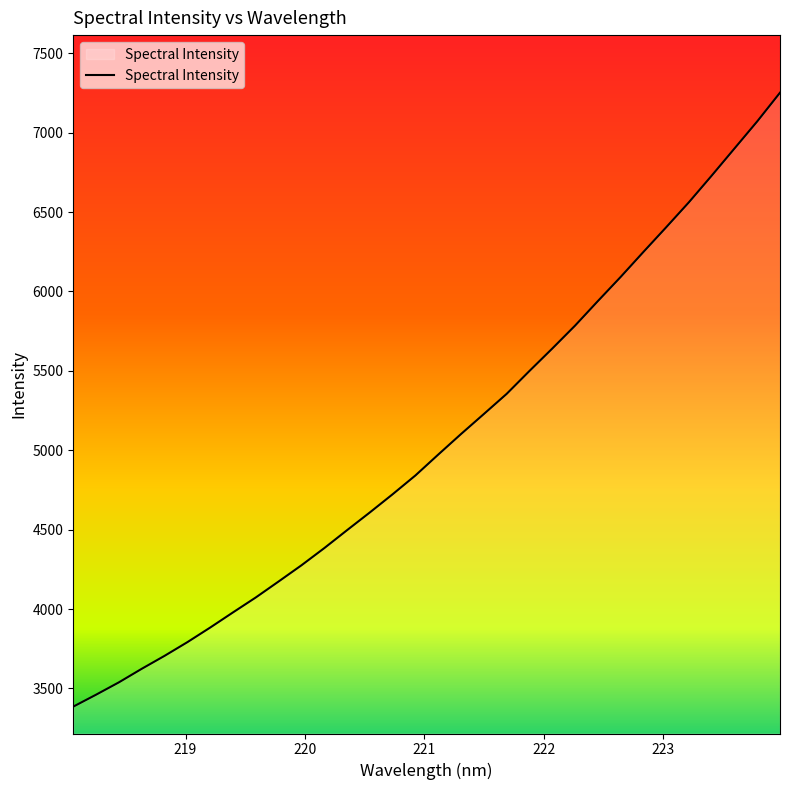

How many categories are shown in the chart?

32